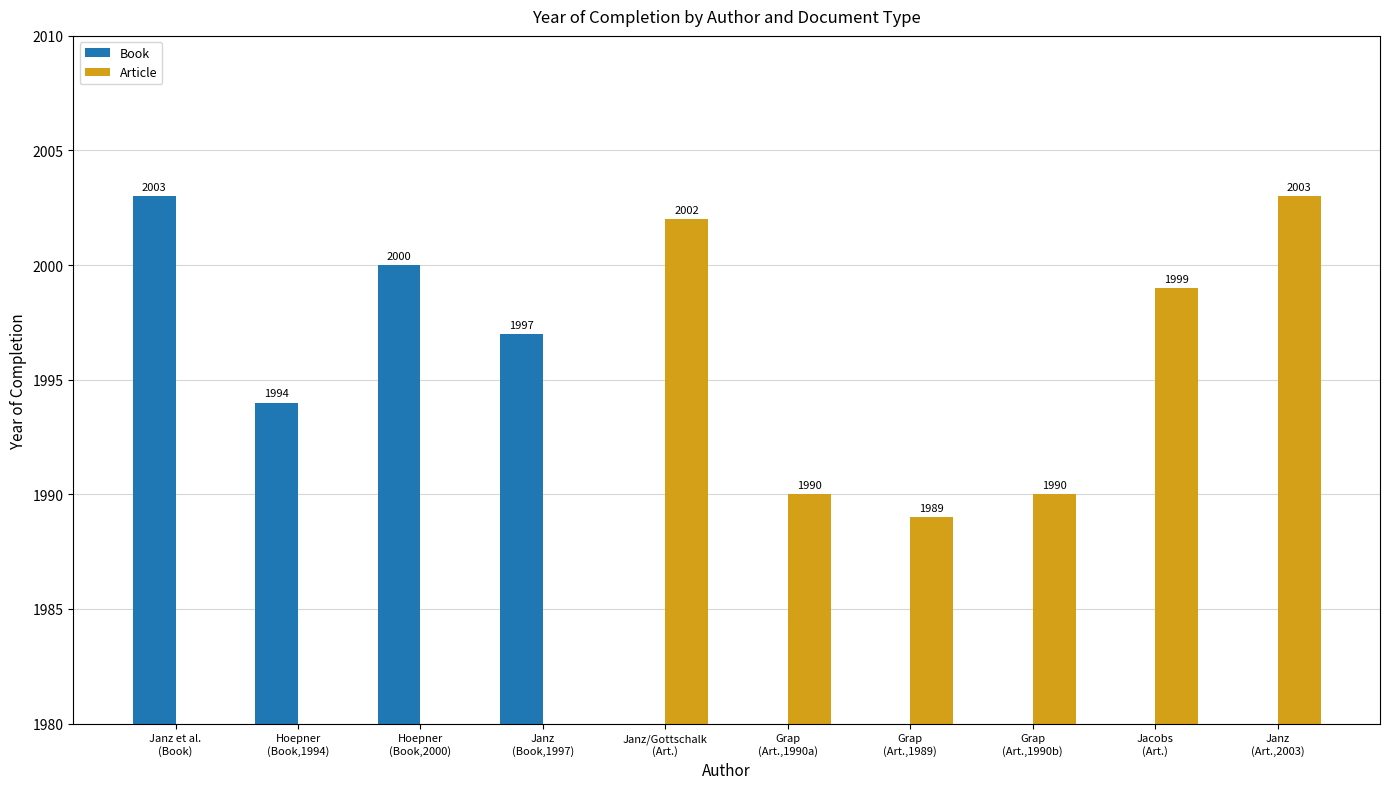

Is it true that Book equals 0 at Jacobs
(Art.)?

True